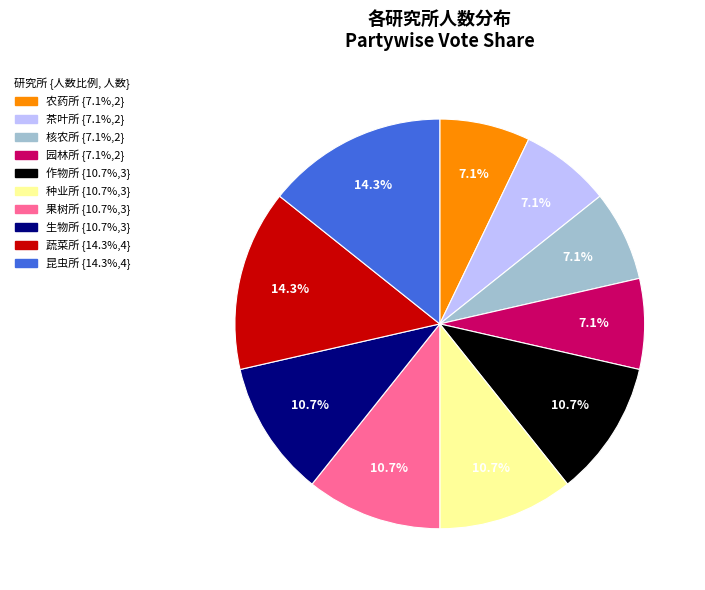

To the nearest percent, what portion does 蔬菜所 represent?

14%